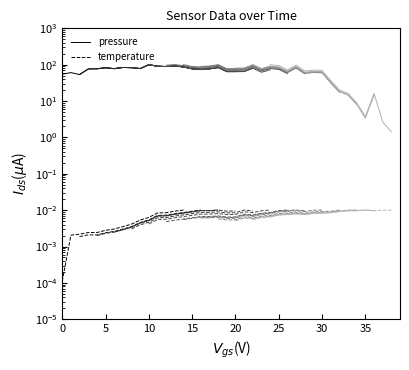

Which category has the highest value across all series?

10